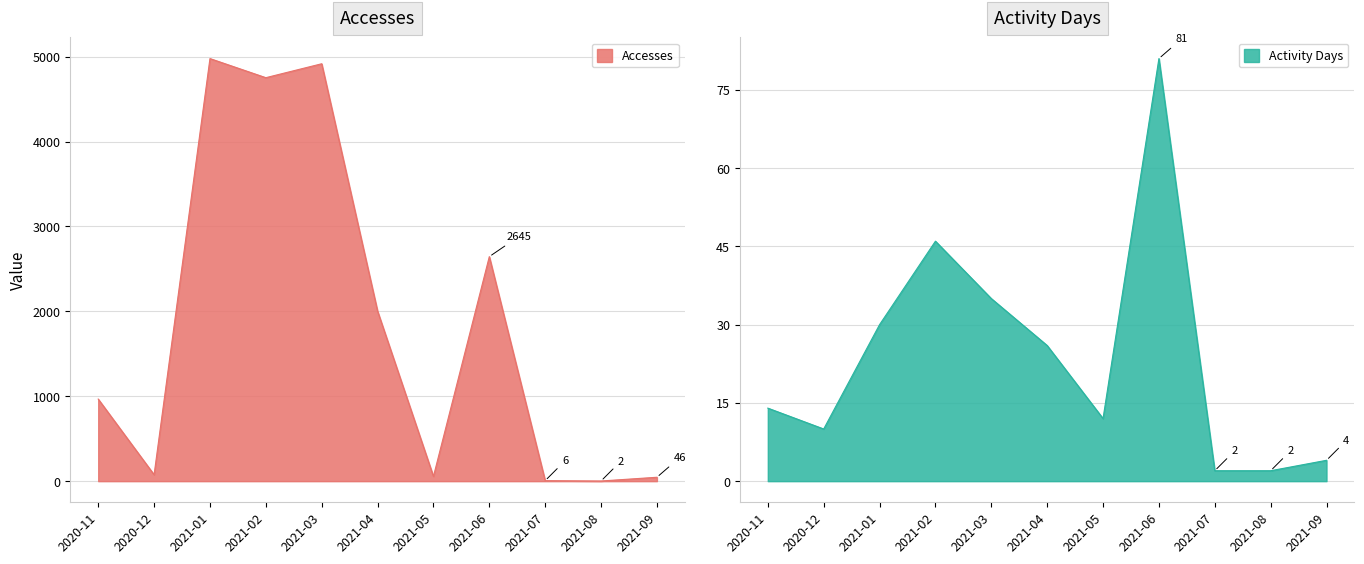

The Accesses series shows 72 at 2021-09. True or false?

False